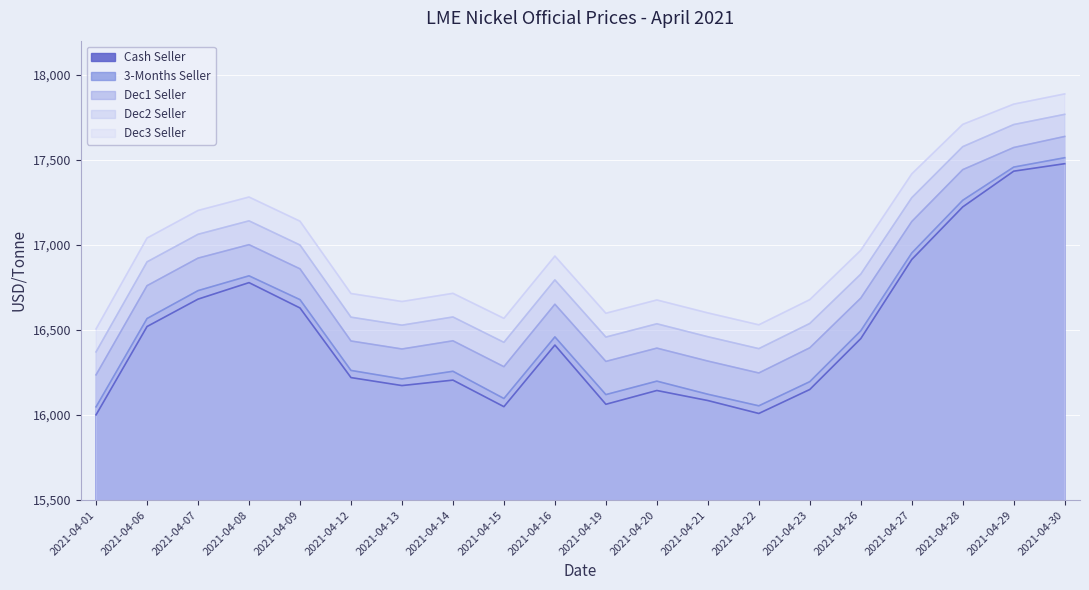

How many lines are shown in the chart?

5